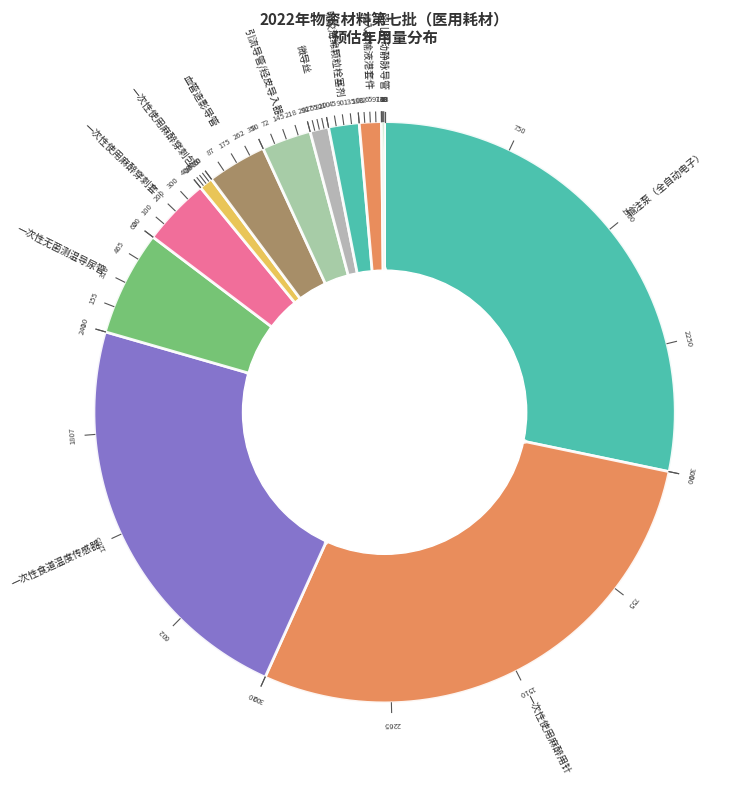

Between 植入式输液港型中心静脉导管及套件 and 一次性球囊宫颈扩张器, which is larger?

植入式输液港型中心静脉导管及套件